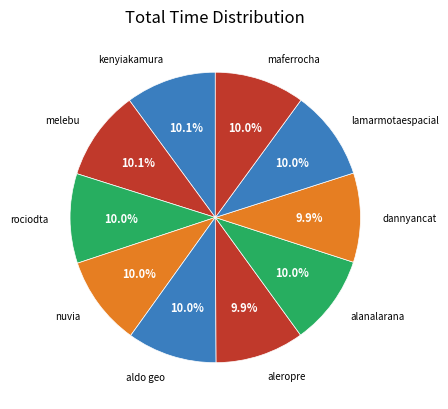

What percentage do maferrocha and aleropre together represent?

19.9%